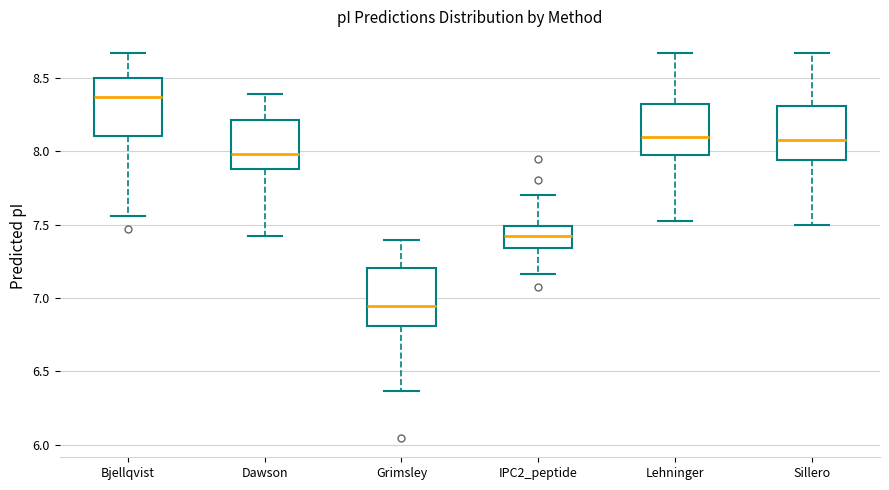

Which box has the lowest median line?

Grimsley